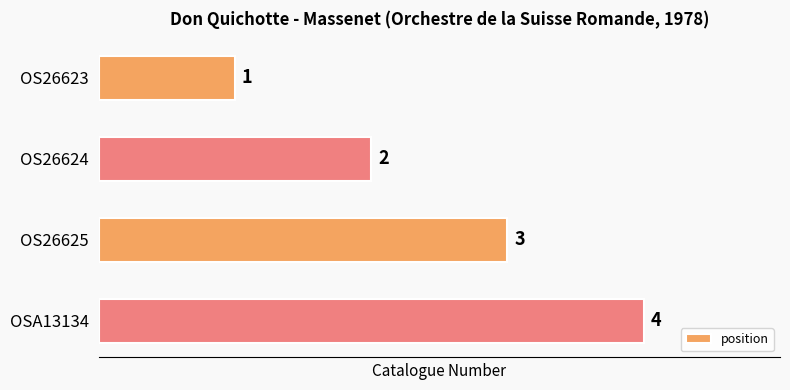

What is the difference between the maximum and second lowest values?

2